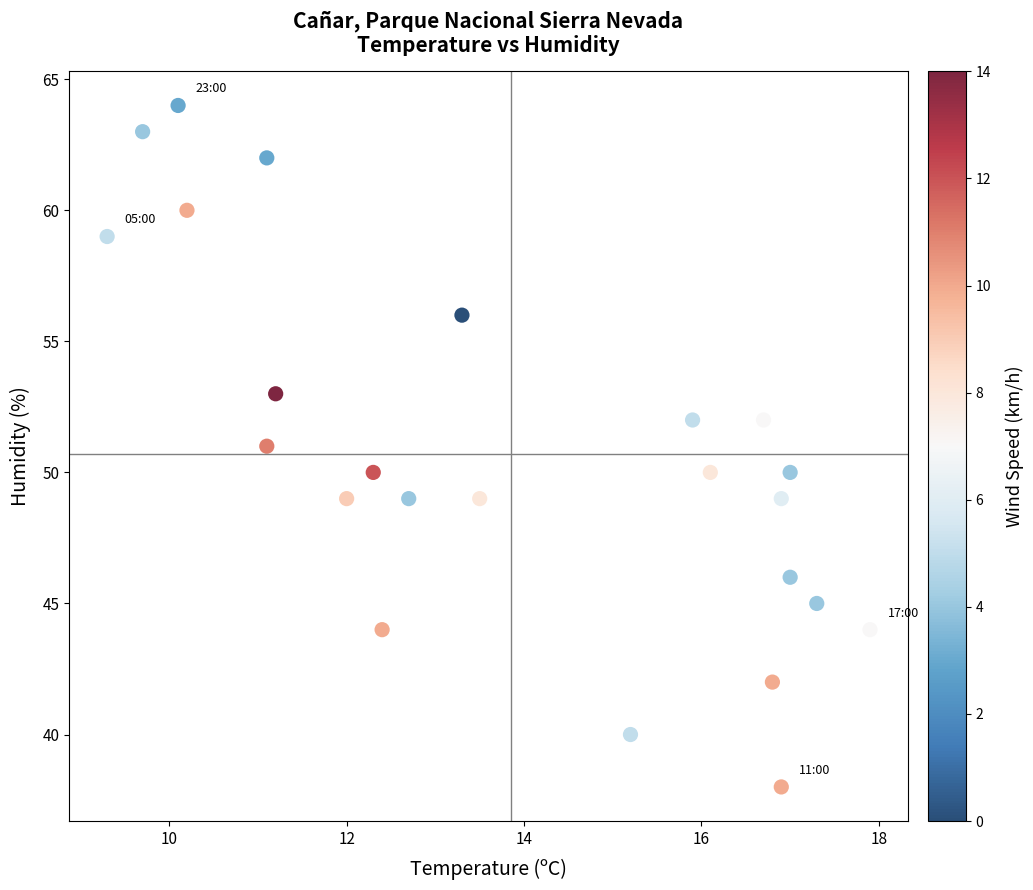

What is the range of Y values (max minus min)?

26